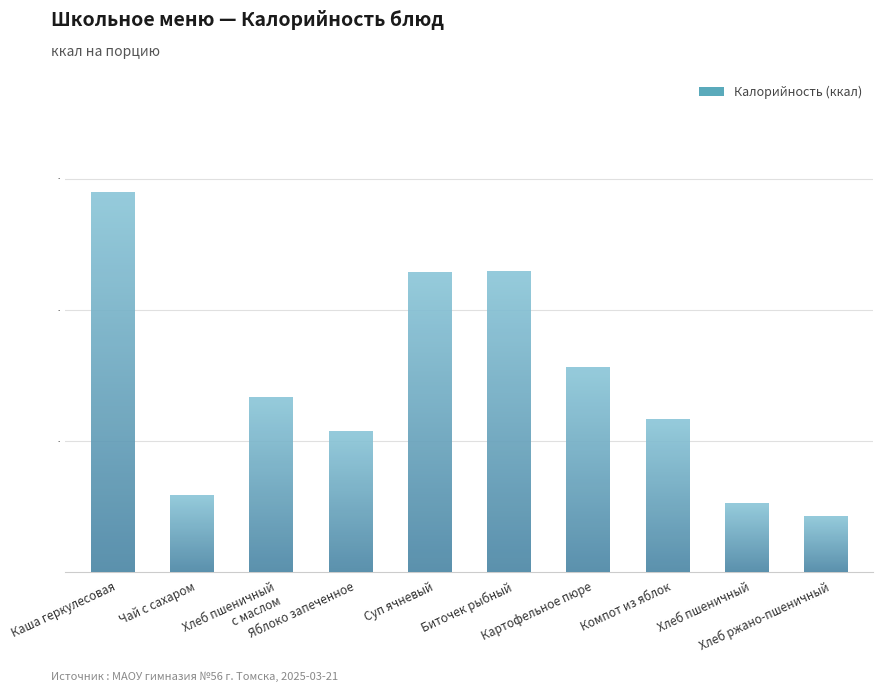

Rank the categories by value from lowest to highest.

Хлеб ржано-пшеничный, Хлеб пшеничный, Чай с сахаром, Яблоко запеченное, Компот из яблок, Хлеб пшеничный
с маслом, Картофельное пюре, Суп ячневый, Биточек рыбный, Каша геркулесовая